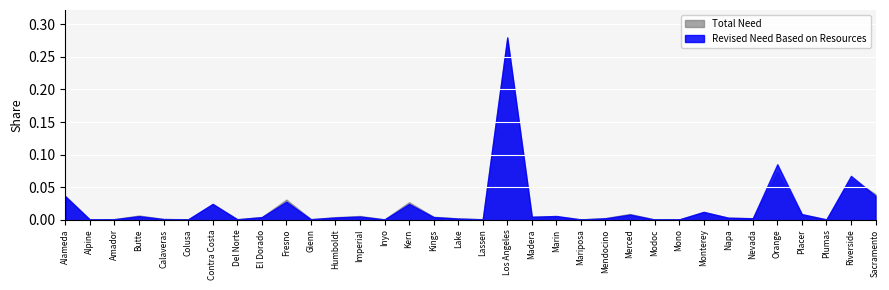

What is the label of the 29th point from the right?

Colusa